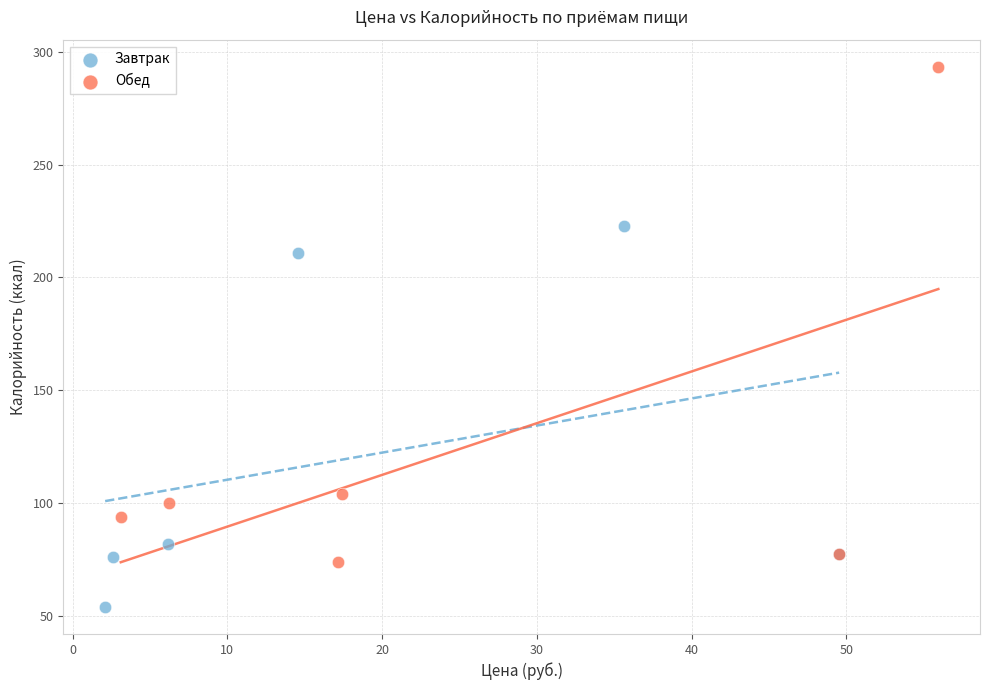

What are all the series names shown in the legend?

Завтрак, Обед